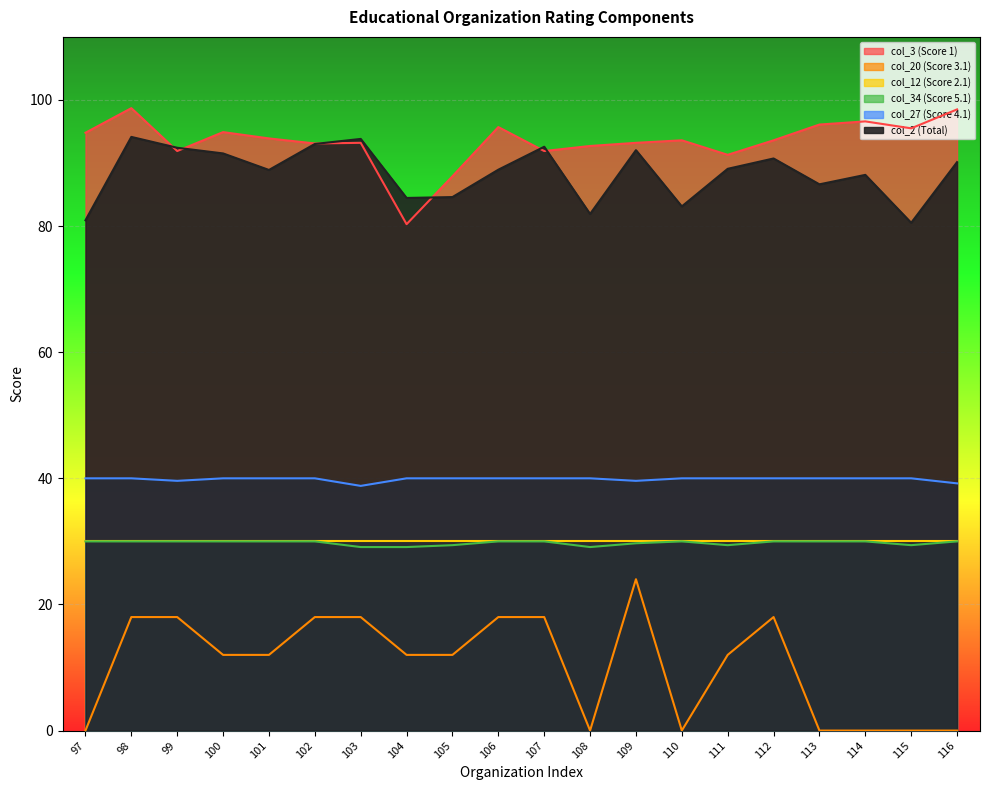

True or false: col_20 (Score 3.1) and col_34 (Score 5.1) cross at least once.

False